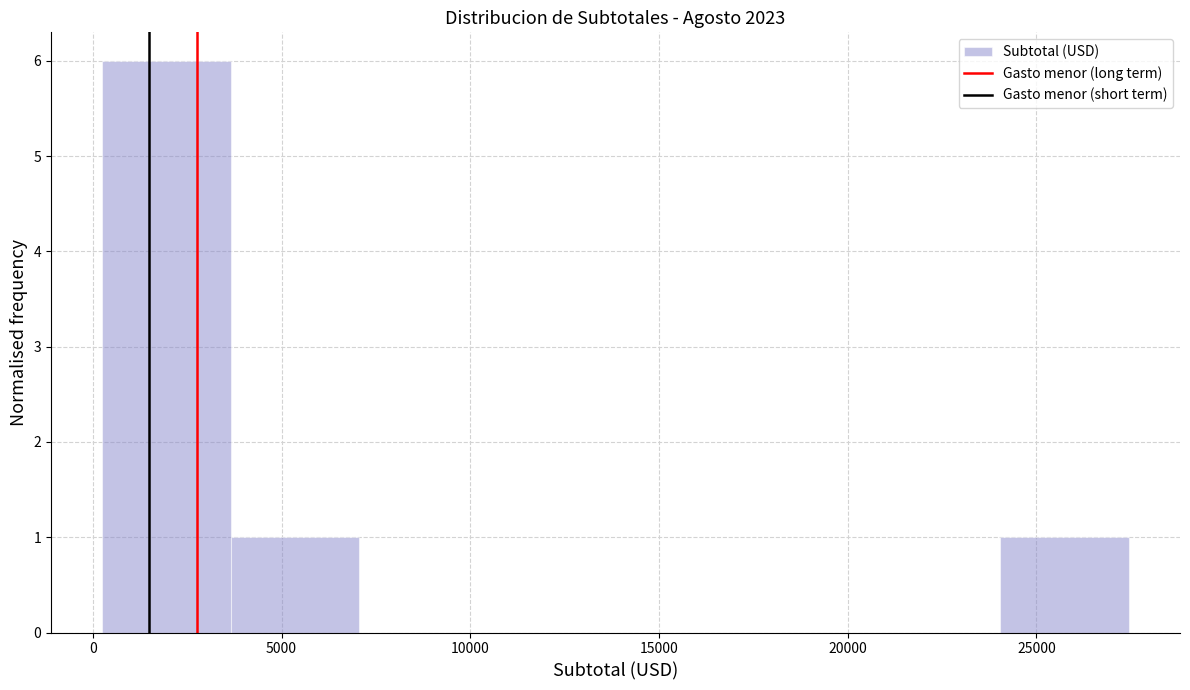

How tall is the bar that spans 500 to 3500 on the x-axis? Neither the bar edges nor the heights are printed on the chart, so give them approximately, as read against the axes.

6